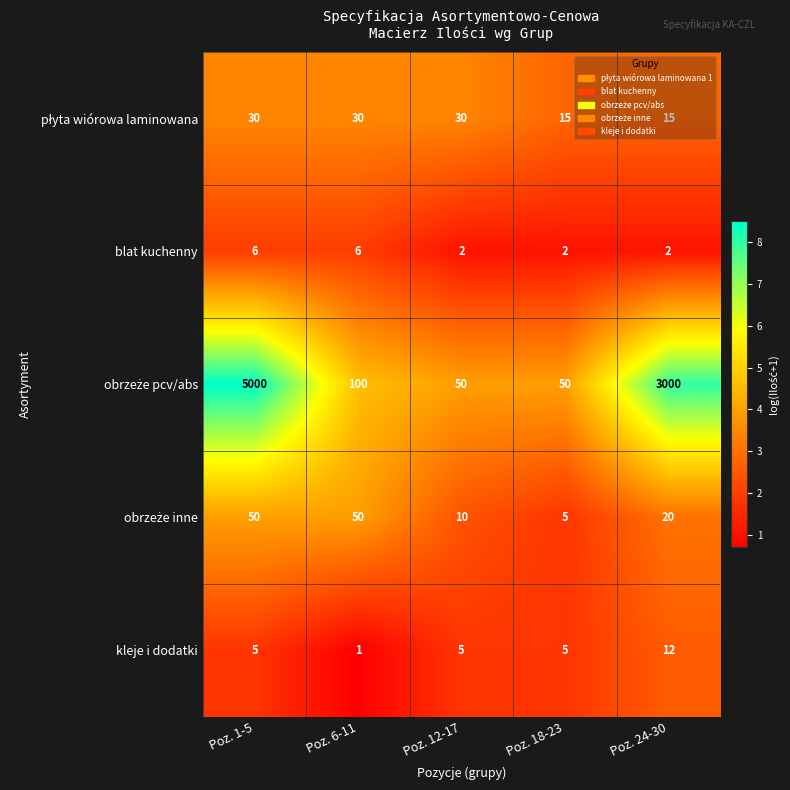

At which category does the chart reach its minimum across all series?

Poz. 6-11